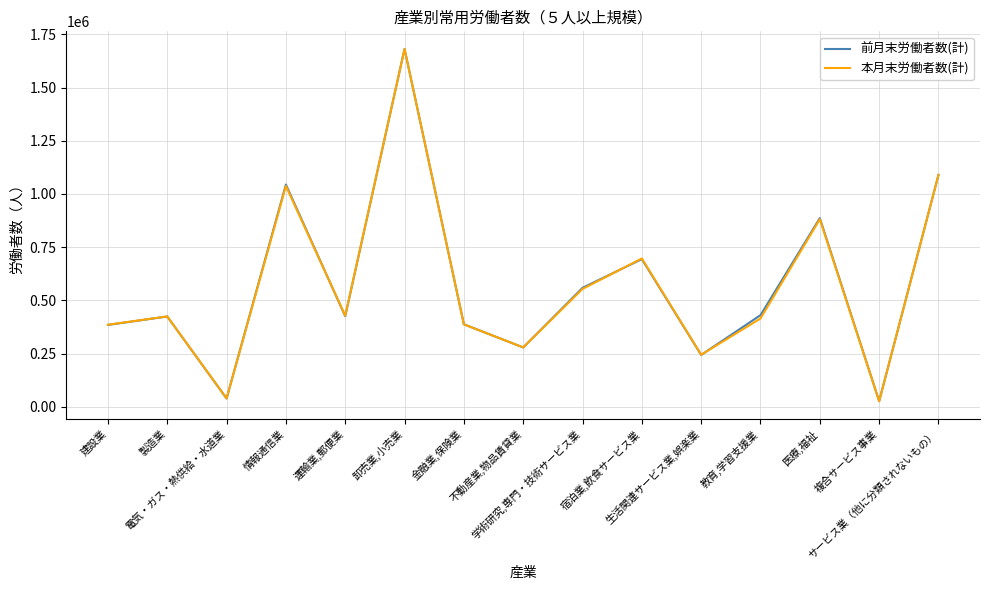

What is the maximum value for 前月末労働者数(計)?

1681341